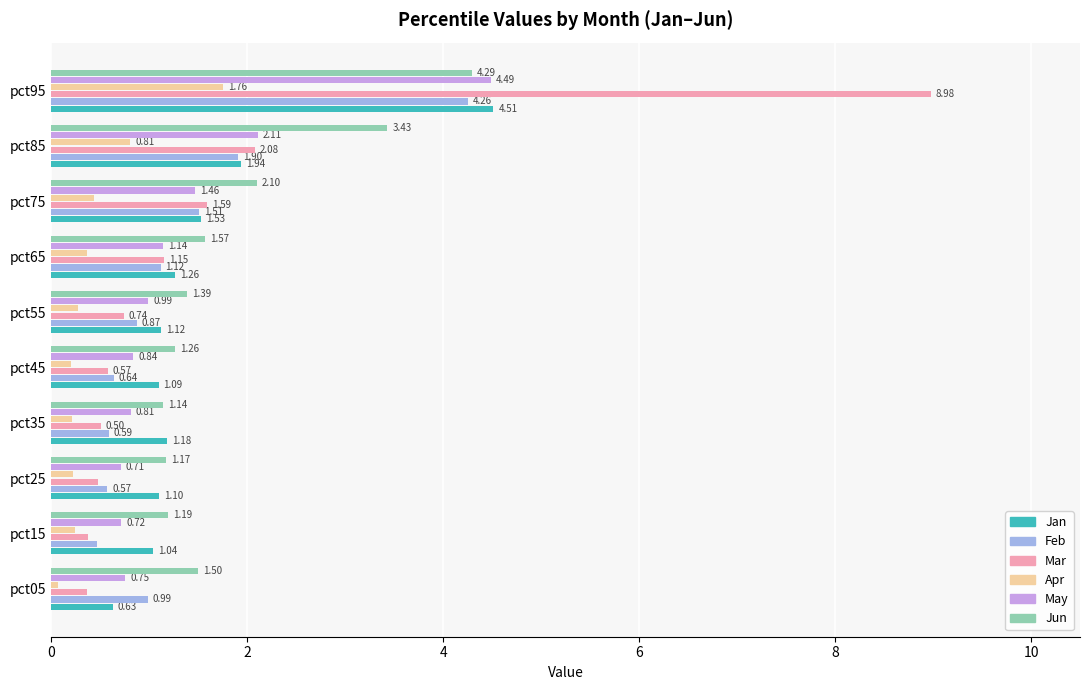

What is the spread (max minus min) of values at pct85?

2.6